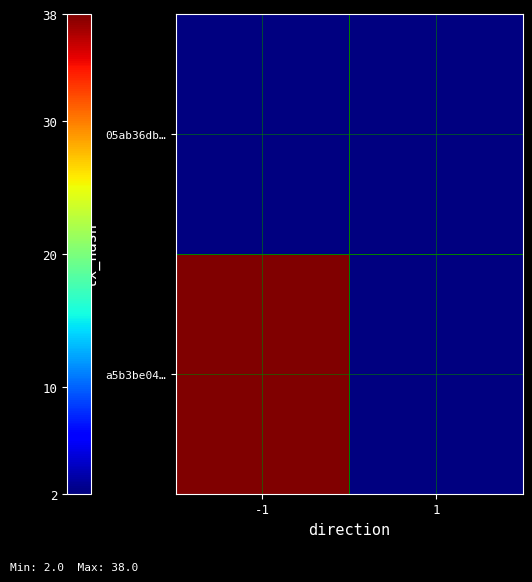

Between 1 and -1, which is larger?

-1